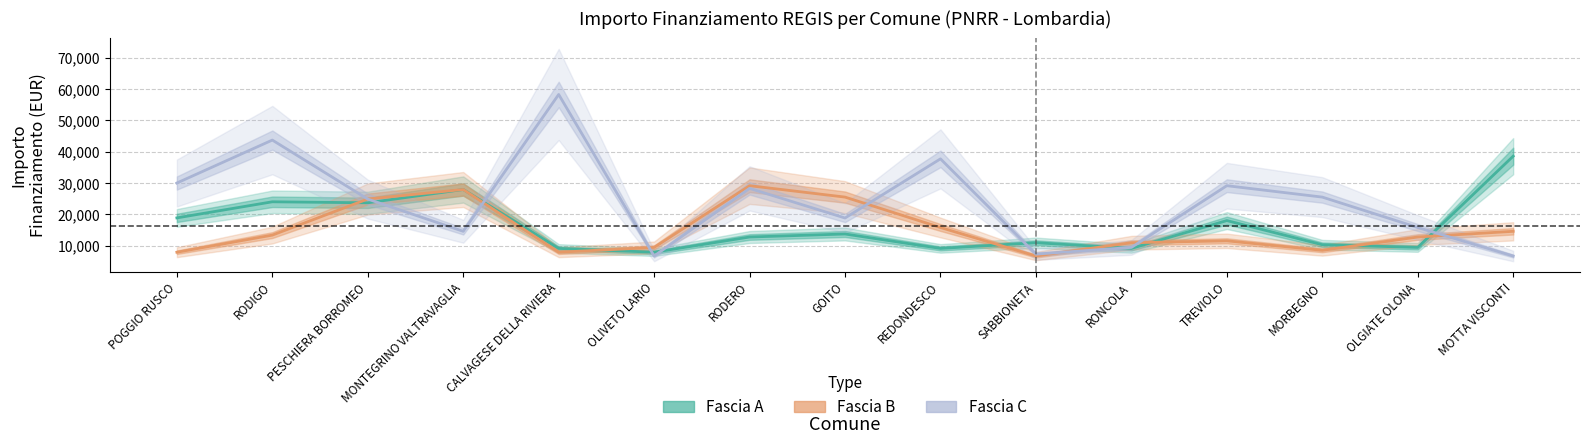

Rank the series by their maximum value, from highest to lowest.

Fascia C, Fascia A, Fascia B